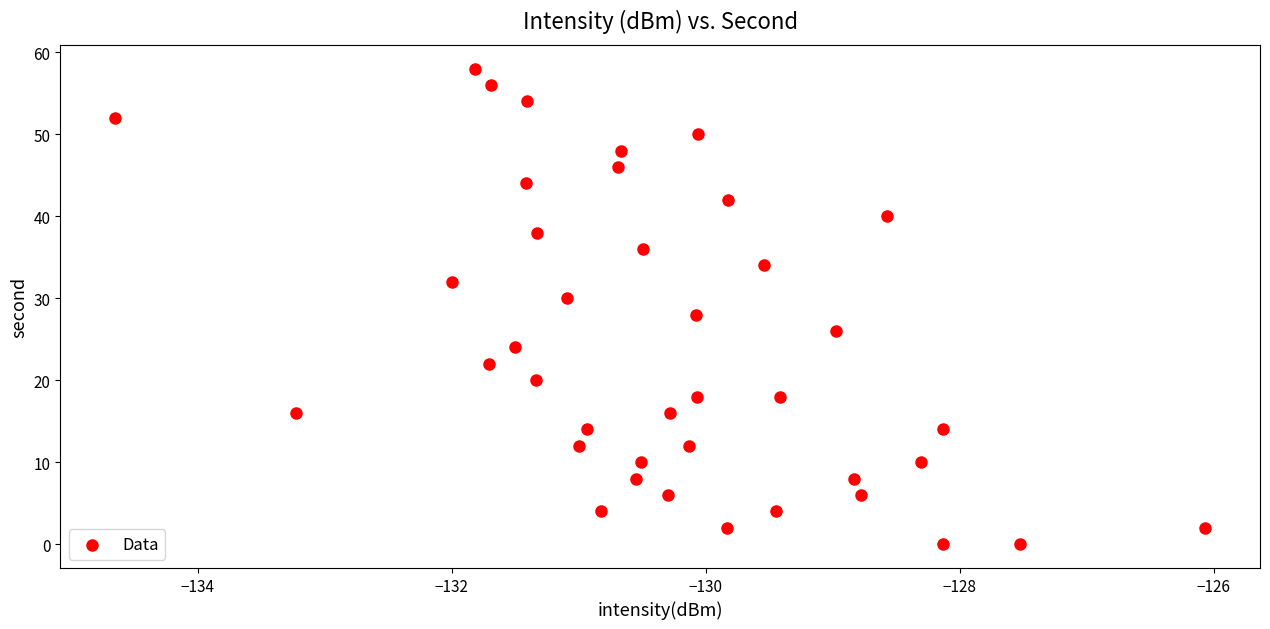

What is the range of Y values (max minus min)?

58